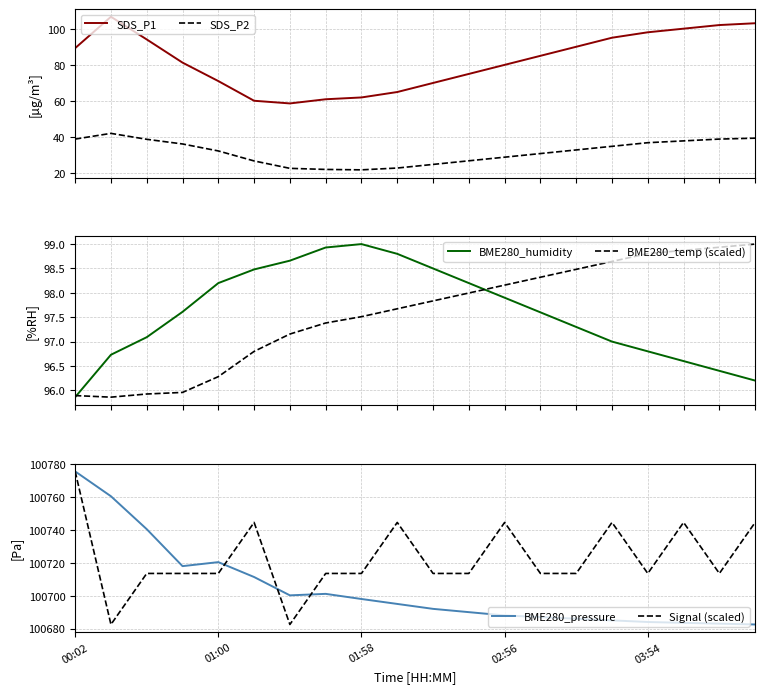

True or false: BME280_pressure and SDS_P2 intersect in this chart.

False